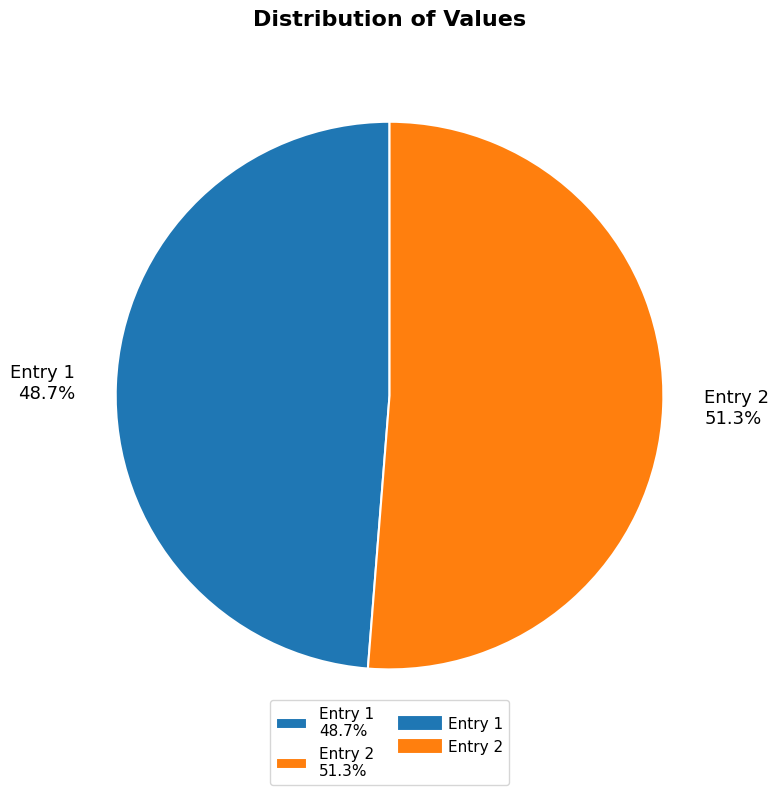

How many segments does this pie chart have?

2